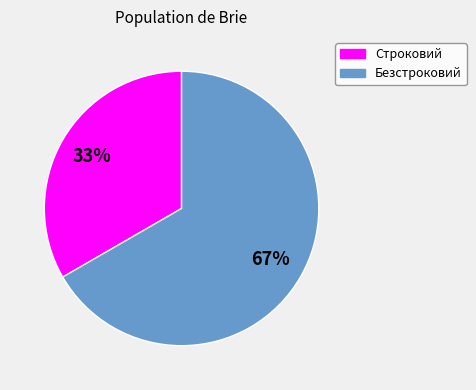

Which slice is the largest?

Безстроковий